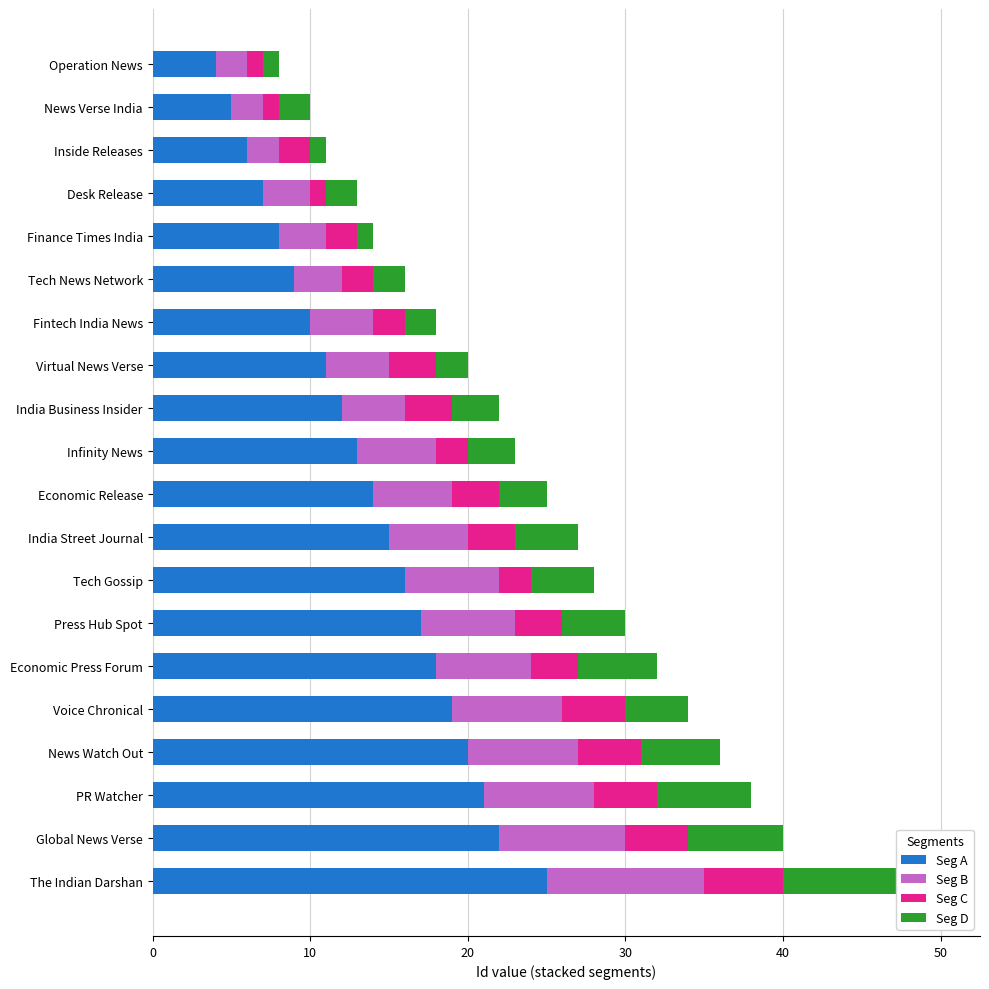

What value does the Seg B series have at Desk Release?

3